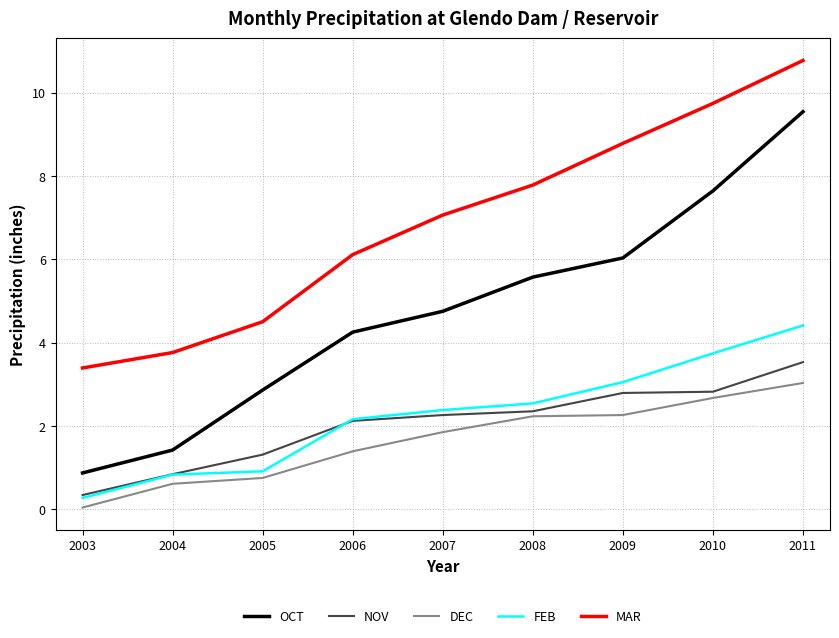

What is the difference between the maximum and minimum values in the OCT series?

8.7